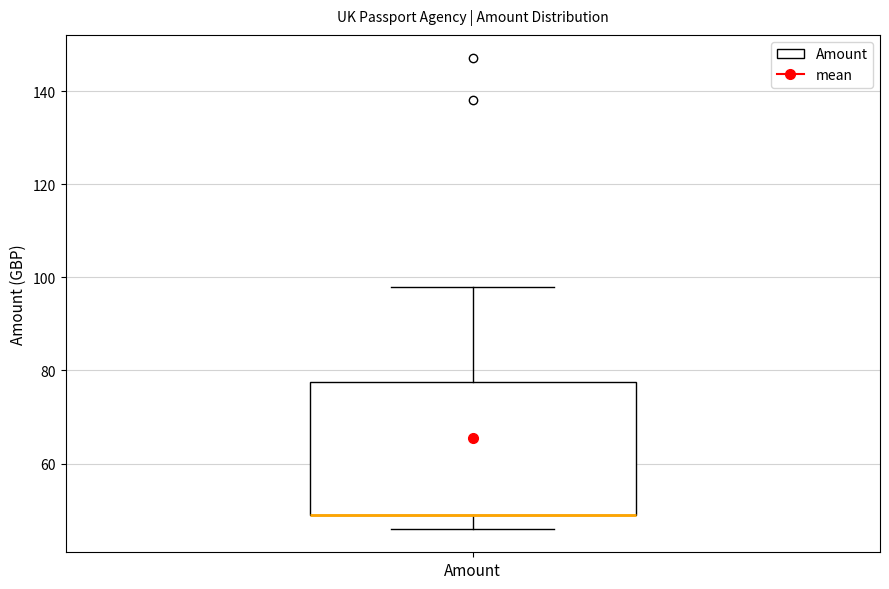

Read this box plot against the y-axis: the position of the median line, the range covered by the box, and the ends of both whiskers. The values are not printed on the chart, so give them approximately, as read against the axis.

median 50 (drawn on the box's lower edge), box 50 to 78, whiskers 46 to 98